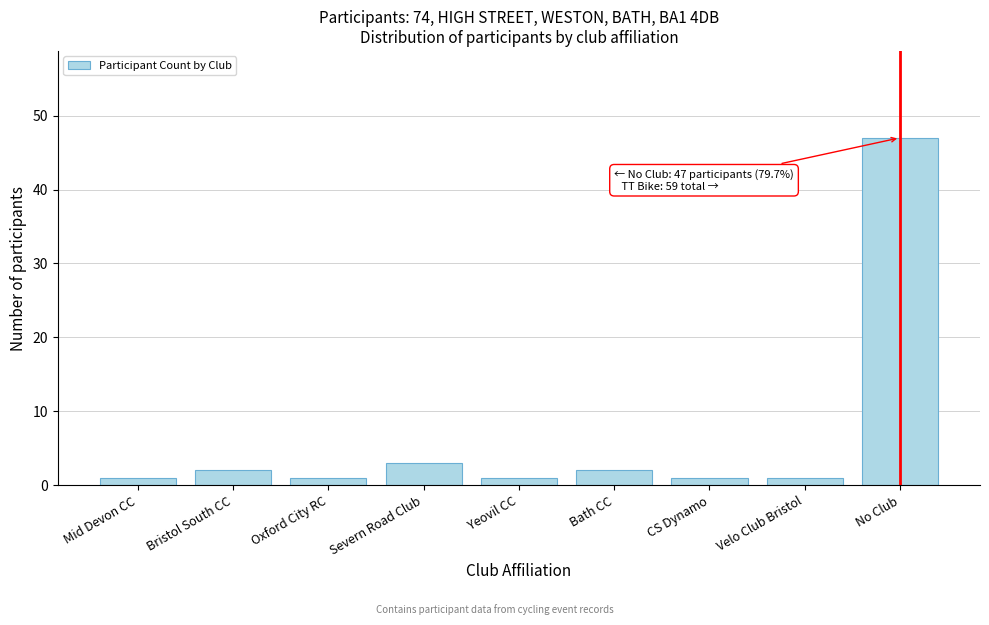

Reading left to right, what are all the values shown in this chart?

Mid Devon CC=1	Bristol South CC=2	Oxford City RC=1	Severn Road Club=3	Yeovil CC=1	Bath CC=2	CS Dynamo=1	Velo Club Bristol=1	No Club=47